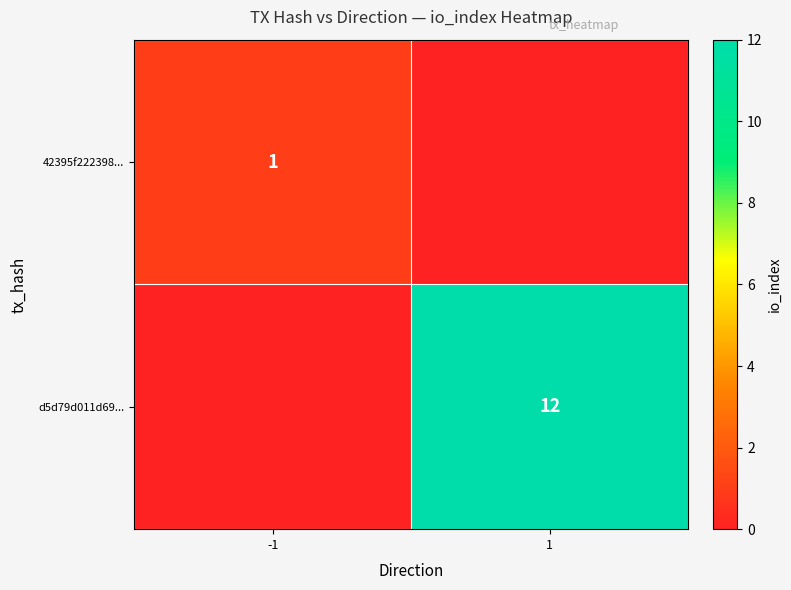

Is it true that 42395f222398... equals 2 at -1?

False